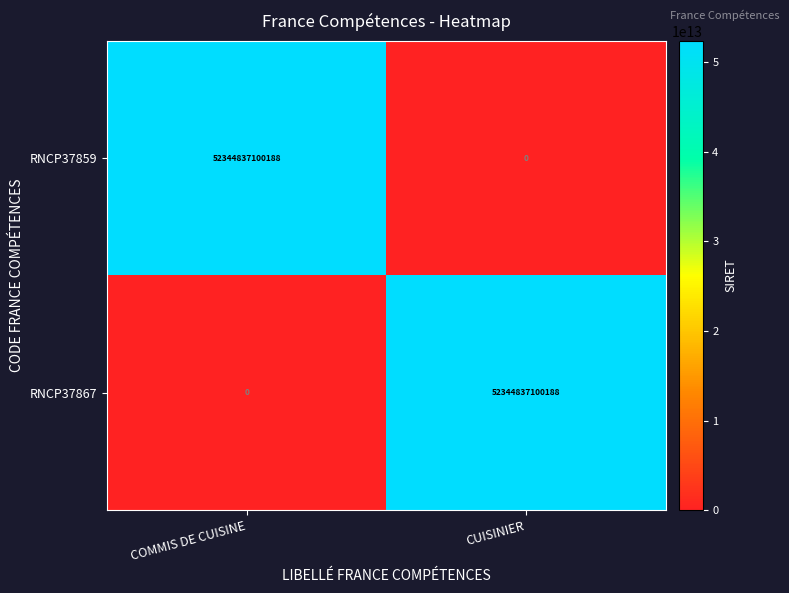

Rank the series at CUISINIER from highest to lowest value.

RNCP37867, RNCP37859